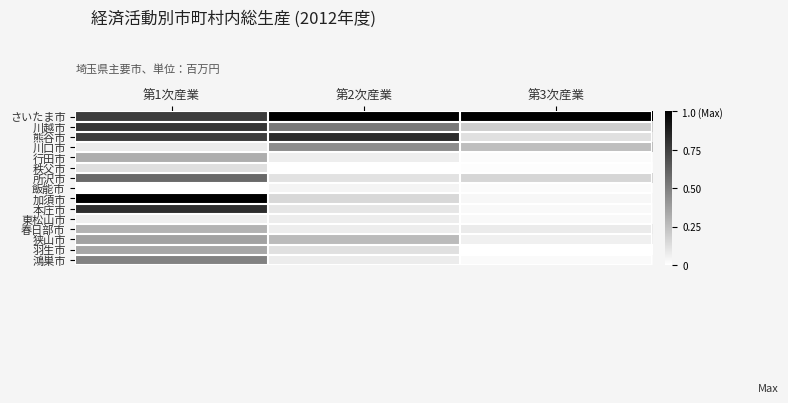

What is the greatest value displayed?

1.0